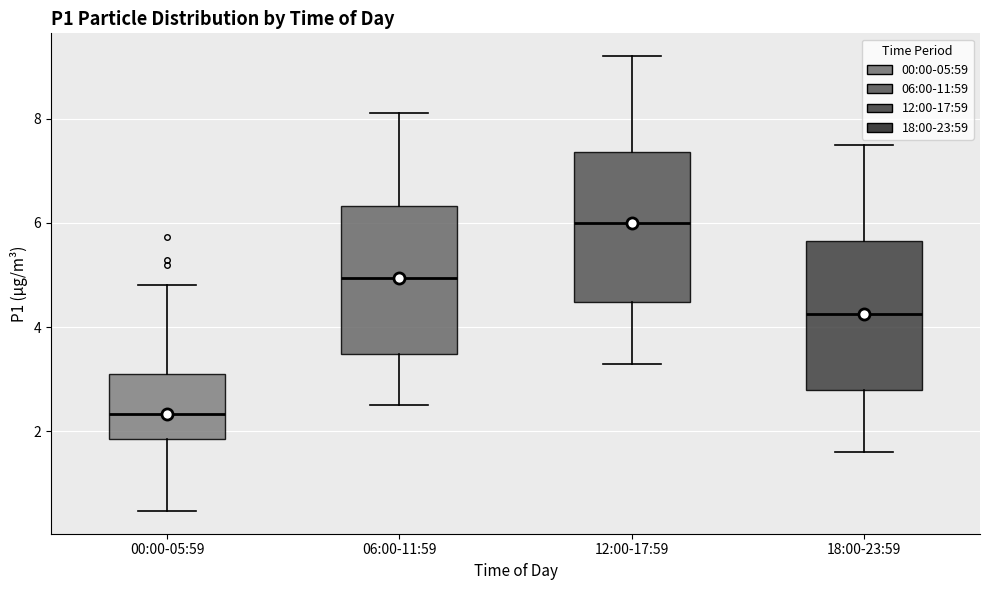

Which box's median line is the lowest?

00:00-05:59